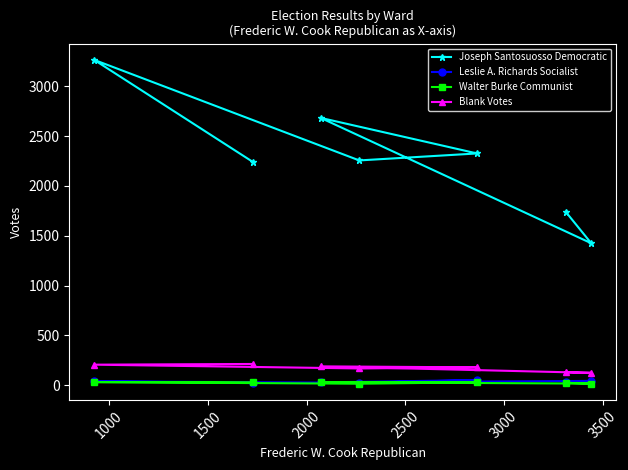

Which series has the largest range (max minus min)?

Joseph Santosuosso Democratic